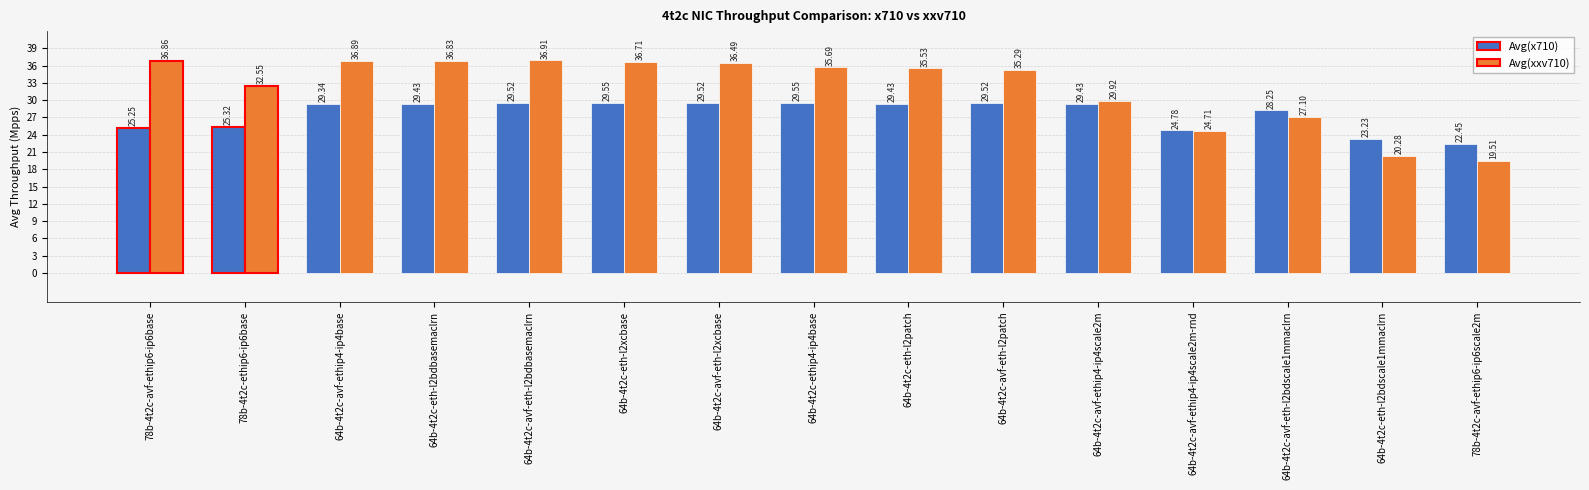

What is the total value across all series at 64b-4t2c-avf-eth-l2bdscale1mmaclrn?

55.4